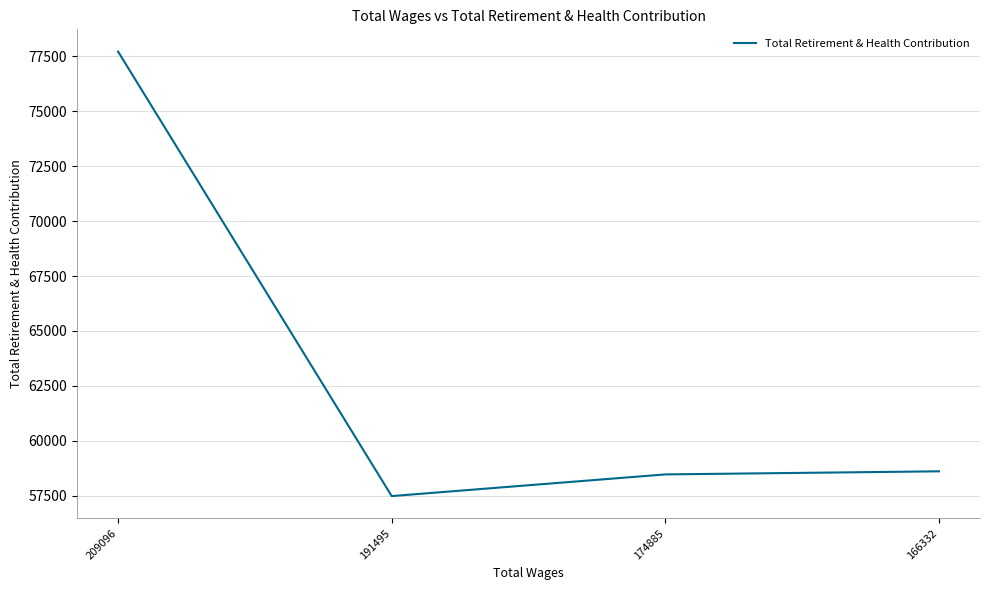

Reading right to left, transcribe all the data shown in this chart.

58609	58468	57481	77724